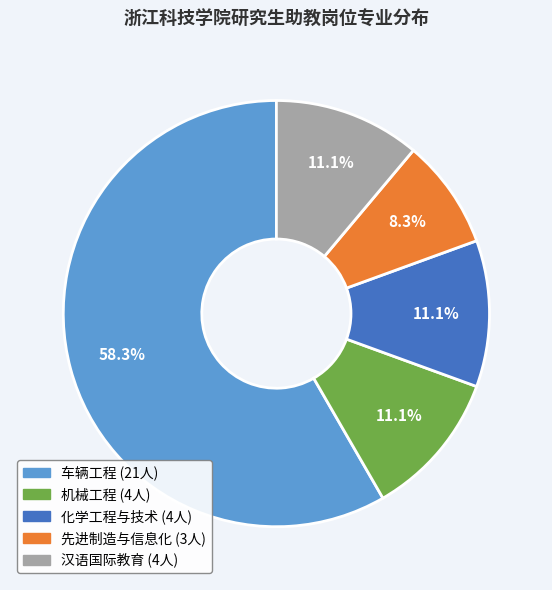

Do 先进制造与信息化 and 汉语国际教育 together represent more than half of the pie?

No